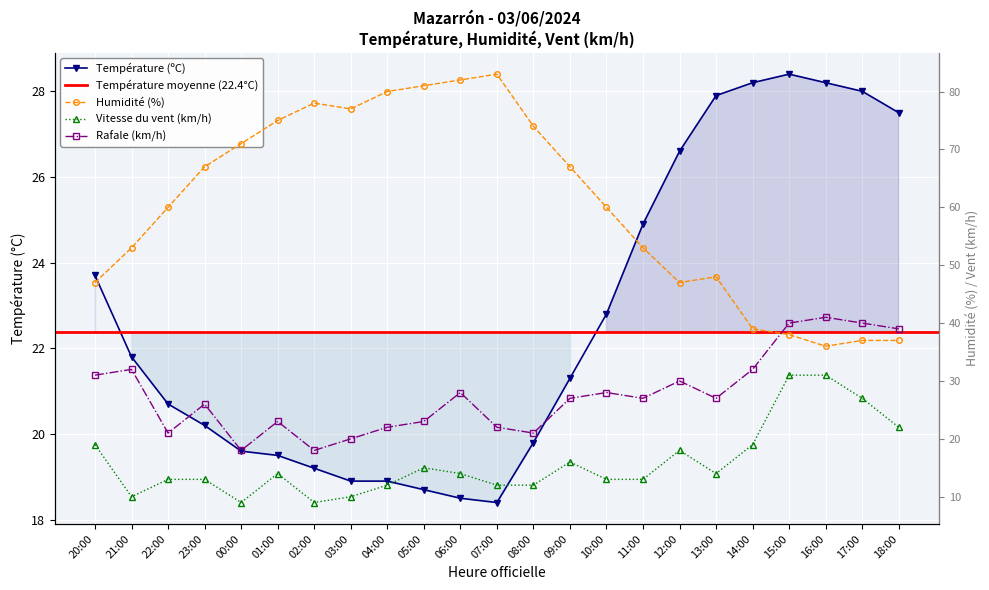

Is the value of Rafale (km/h) at 22:00 greater than the value of Température (ºC) at 20:00?

No